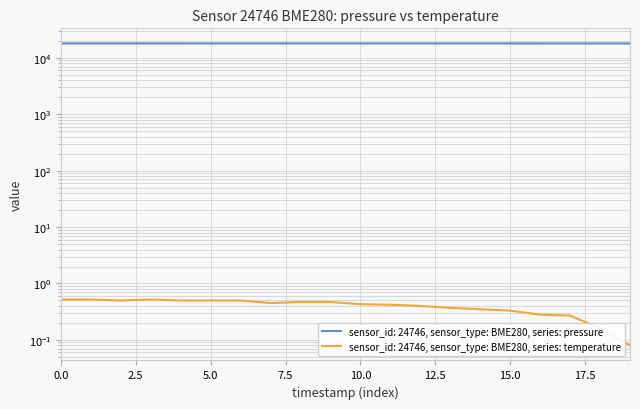

What value does the temperature series have at 2023-02-26T00:10:37?

0.5